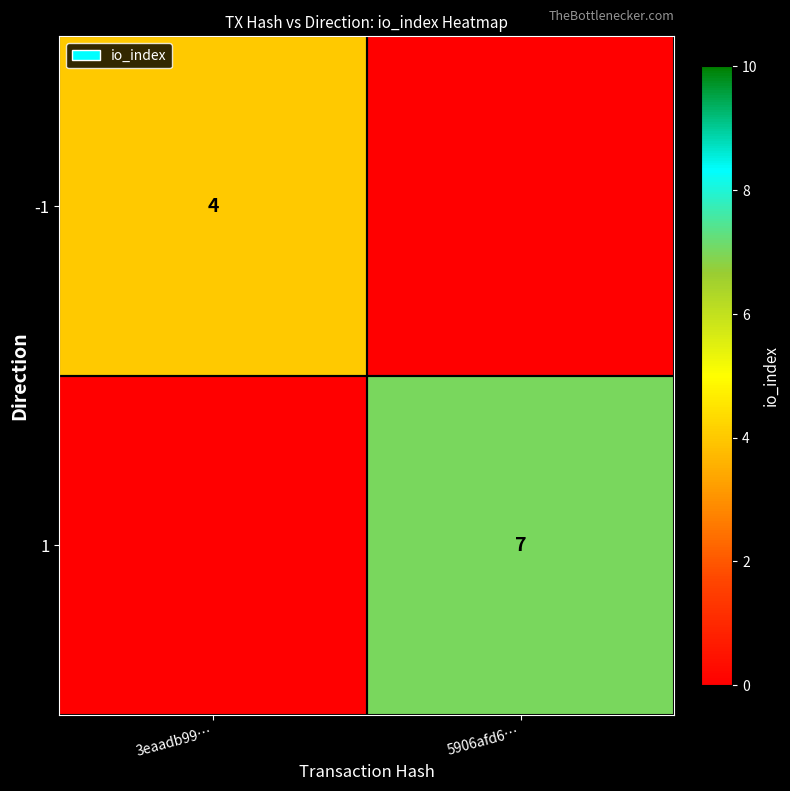

True or false: 1 has a value of 7 at 5906afd6….

True